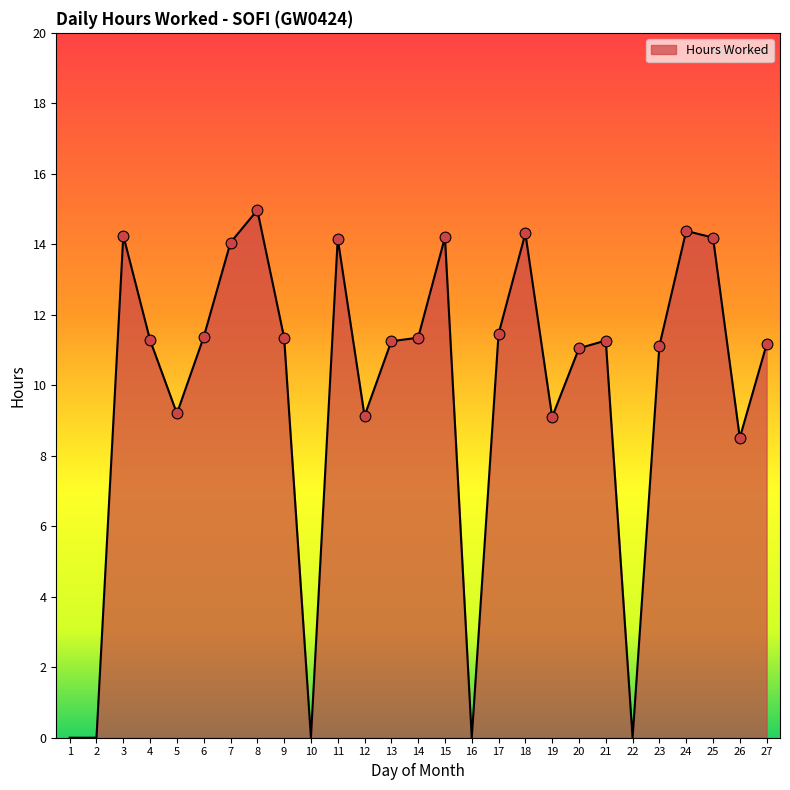

What is the change in value from 5 to 17?

+2.3